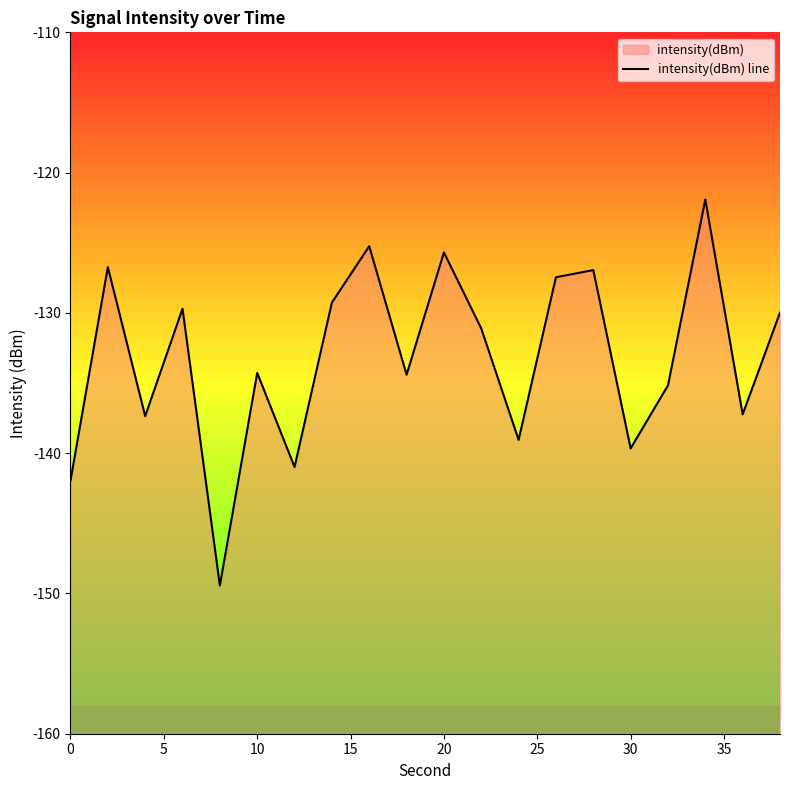

Count the number of data series in this chart.

1